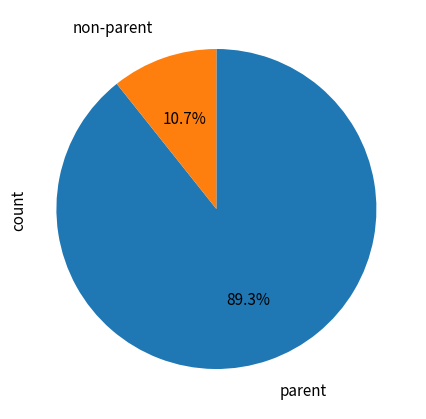

Is there any slice that represents more than half of the pie?

Yes